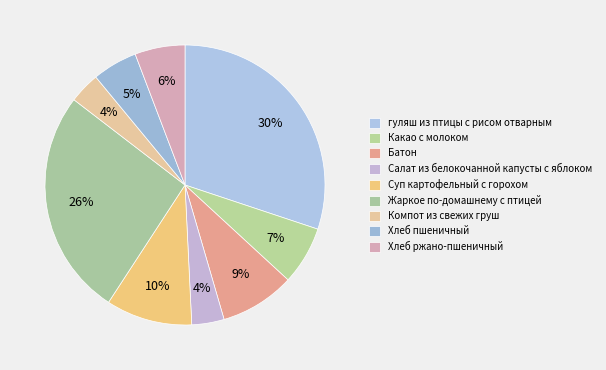

Count the number of slices in the pie.

9